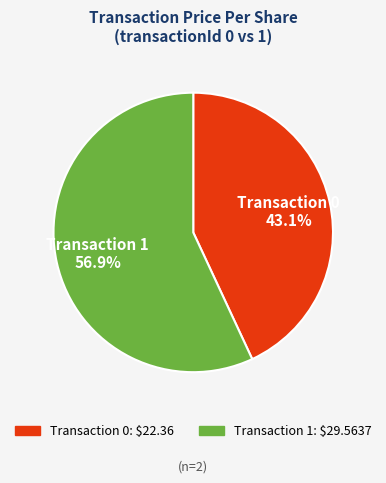

What percentage do Transaction 1 and Transaction 0 together represent?

100.0%